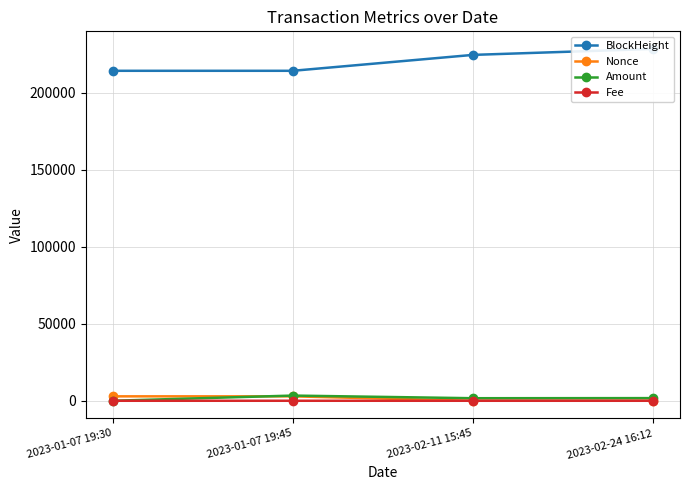

At which category does the chart reach its minimum across all series?

2023-02-11 15:45